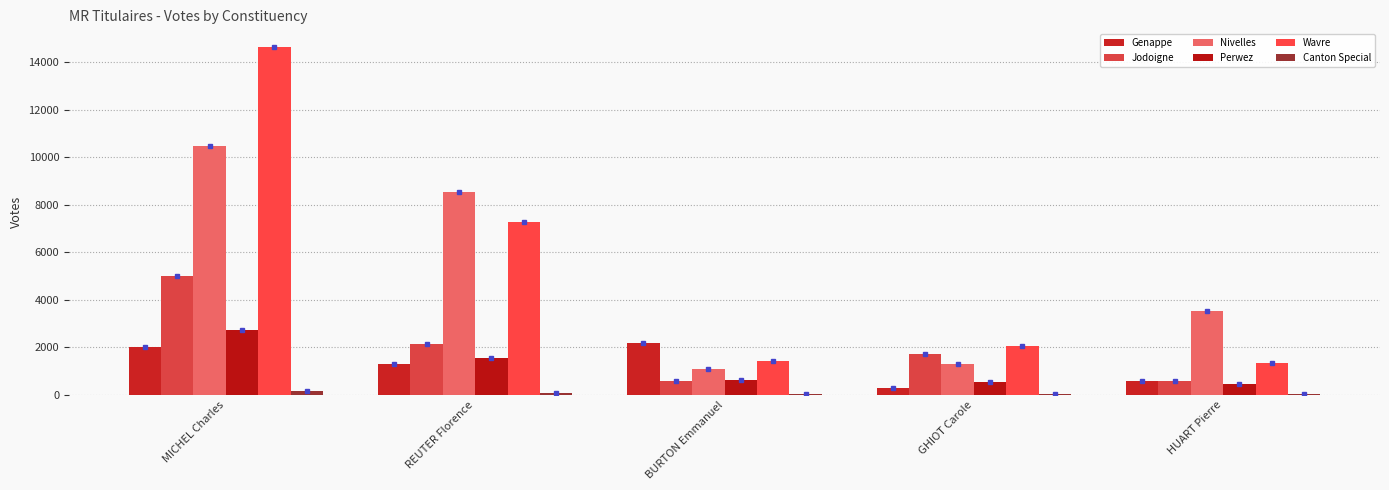

Where does the Wavre series first go above 2043?

MICHEL Charles